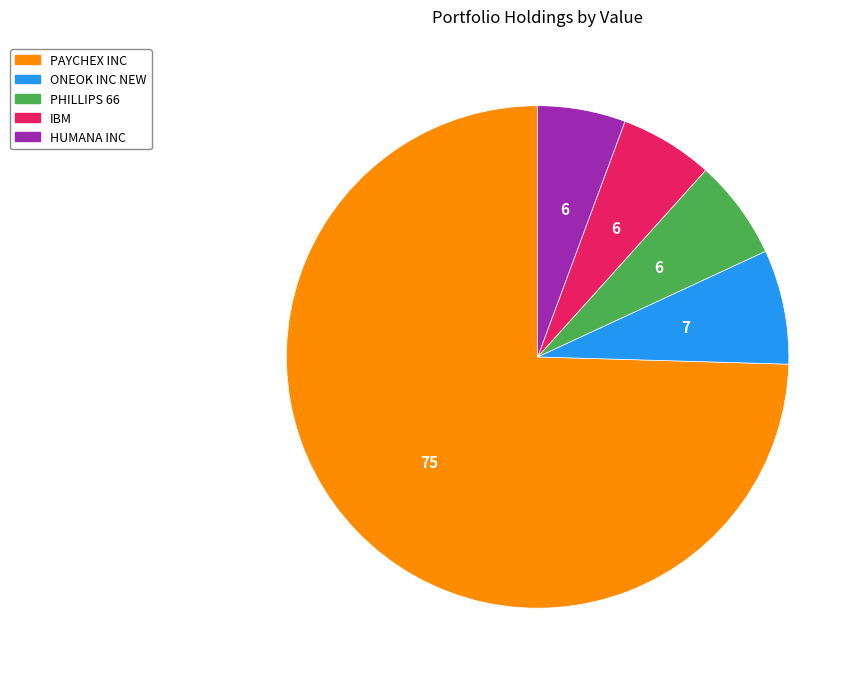

Is PAYCHEX INC the majority of the pie?

Yes